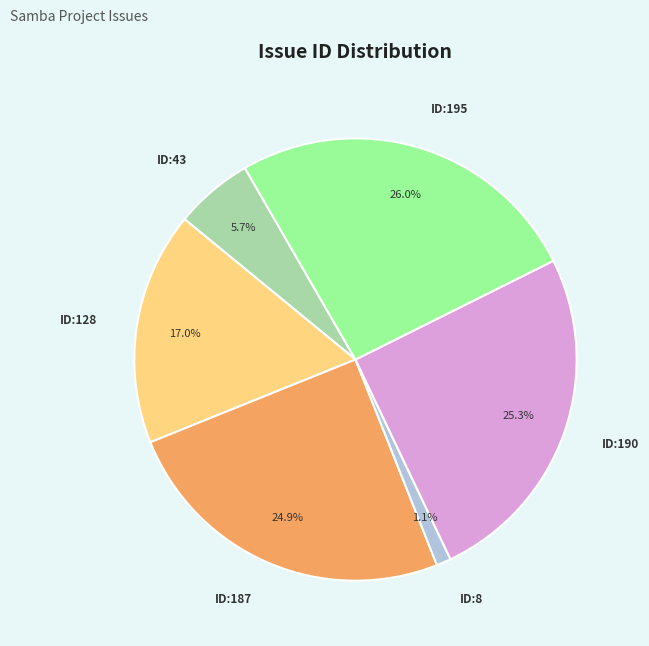

Does any single category account for the majority?

No